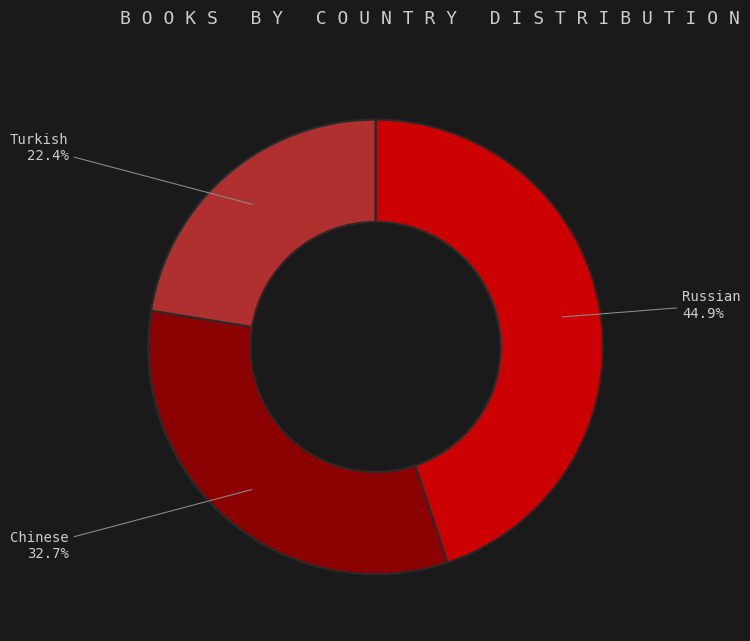

Count the number of slices in the pie.

3